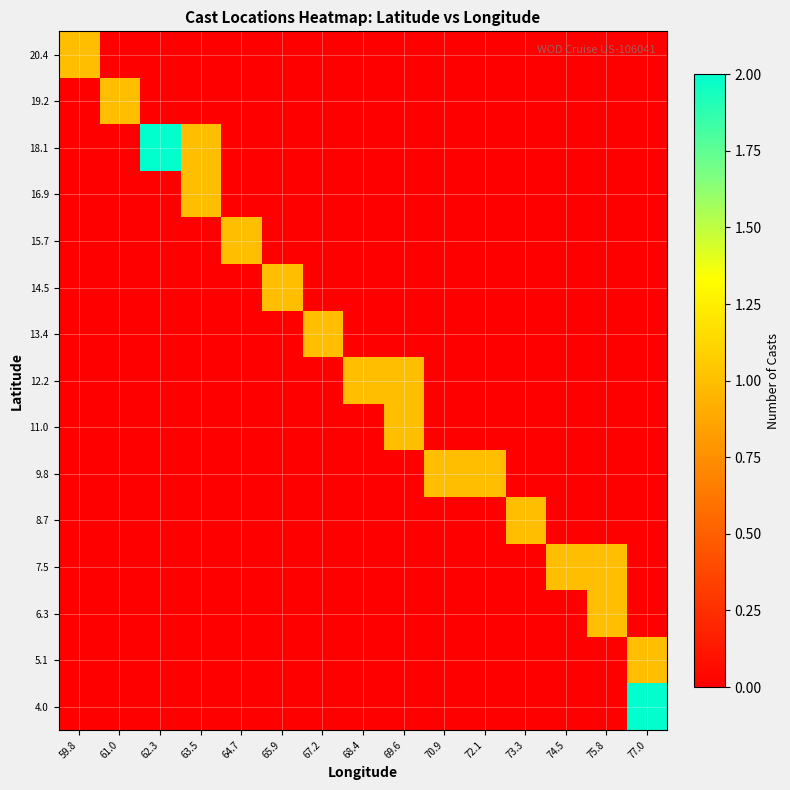

Reading left to right, list all the values displayed in this chart.

4.0: 59.8=0	61.0=0	62.3=0	63.5=0	64.7=0	65.9=0	67.2=0	68.4=0	69.6=0	70.9=0	72.1=0	73.3=0	74.5=0	75.8=0	77.0=2
5.1: 59.8=0	61.0=0	62.3=0	63.5=0	64.7=0	65.9=0	67.2=0	68.4=0	69.6=0	70.9=0	72.1=0	73.3=0	74.5=0	75.8=0	77.0=1
6.3: 59.8=0	61.0=0	62.3=0	63.5=0	64.7=0	65.9=0	67.2=0	68.4=0	69.6=0	70.9=0	72.1=0	73.3=0	74.5=0	75.8=1	77.0=0
7.5: 59.8=0	61.0=0	62.3=0	63.5=0	64.7=0	65.9=0	67.2=0	68.4=0	69.6=0	70.9=0	72.1=0	73.3=0	74.5=1	75.8=1	77.0=0
8.7: 59.8=0	61.0=0	62.3=0	63.5=0	64.7=0	65.9=0	67.2=0	68.4=0	69.6=0	70.9=0	72.1=0	73.3=1	74.5=0	75.8=0	77.0=0
9.8: 59.8=0	61.0=0	62.3=0	63.5=0	64.7=0	65.9=0	67.2=0	68.4=0	69.6=0	70.9=1	72.1=1	73.3=0	74.5=0	75.8=0	77.0=0
11.0: 59.8=0	61.0=0	62.3=0	63.5=0	64.7=0	65.9=0	67.2=0	68.4=0	69.6=1	70.9=0	72.1=0	73.3=0	74.5=0	75.8=0	77.0=0
12.2: 59.8=0	61.0=0	62.3=0	63.5=0	64.7=0	65.9=0	67.2=0	68.4=1	69.6=1	70.9=0	72.1=0	73.3=0	74.5=0	75.8=0	77.0=0
13.4: 59.8=0	61.0=0	62.3=0	63.5=0	64.7=0	65.9=0	67.2=1	68.4=0	69.6=0	70.9=0	72.1=0	73.3=0	74.5=0	75.8=0	77.0=0
14.5: 59.8=0	61.0=0	62.3=0	63.5=0	64.7=0	65.9=1	67.2=0	68.4=0	69.6=0	70.9=0	72.1=0	73.3=0	74.5=0	75.8=0	77.0=0
15.7: 59.8=0	61.0=0	62.3=0	63.5=0	64.7=1	65.9=0	67.2=0	68.4=0	69.6=0	70.9=0	72.1=0	73.3=0	74.5=0	75.8=0	77.0=0
16.9: 59.8=0	61.0=0	62.3=0	63.5=1	64.7=0	65.9=0	67.2=0	68.4=0	69.6=0	70.9=0	72.1=0	73.3=0	74.5=0	75.8=0	77.0=0
18.1: 59.8=0	61.0=0	62.3=2	63.5=1	64.7=0	65.9=0	67.2=0	68.4=0	69.6=0	70.9=0	72.1=0	73.3=0	74.5=0	75.8=0	77.0=0
19.2: 59.8=0	61.0=1	62.3=0	63.5=0	64.7=0	65.9=0	67.2=0	68.4=0	69.6=0	70.9=0	72.1=0	73.3=0	74.5=0	75.8=0	77.0=0
20.4: 59.8=1	61.0=0	62.3=0	63.5=0	64.7=0	65.9=0	67.2=0	68.4=0	69.6=0	70.9=0	72.1=0	73.3=0	74.5=0	75.8=0	77.0=0